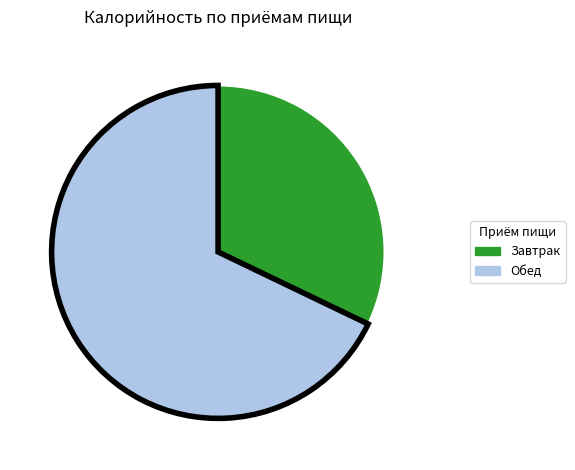

The Обед slice represents 68% of the pie. True or false?

True